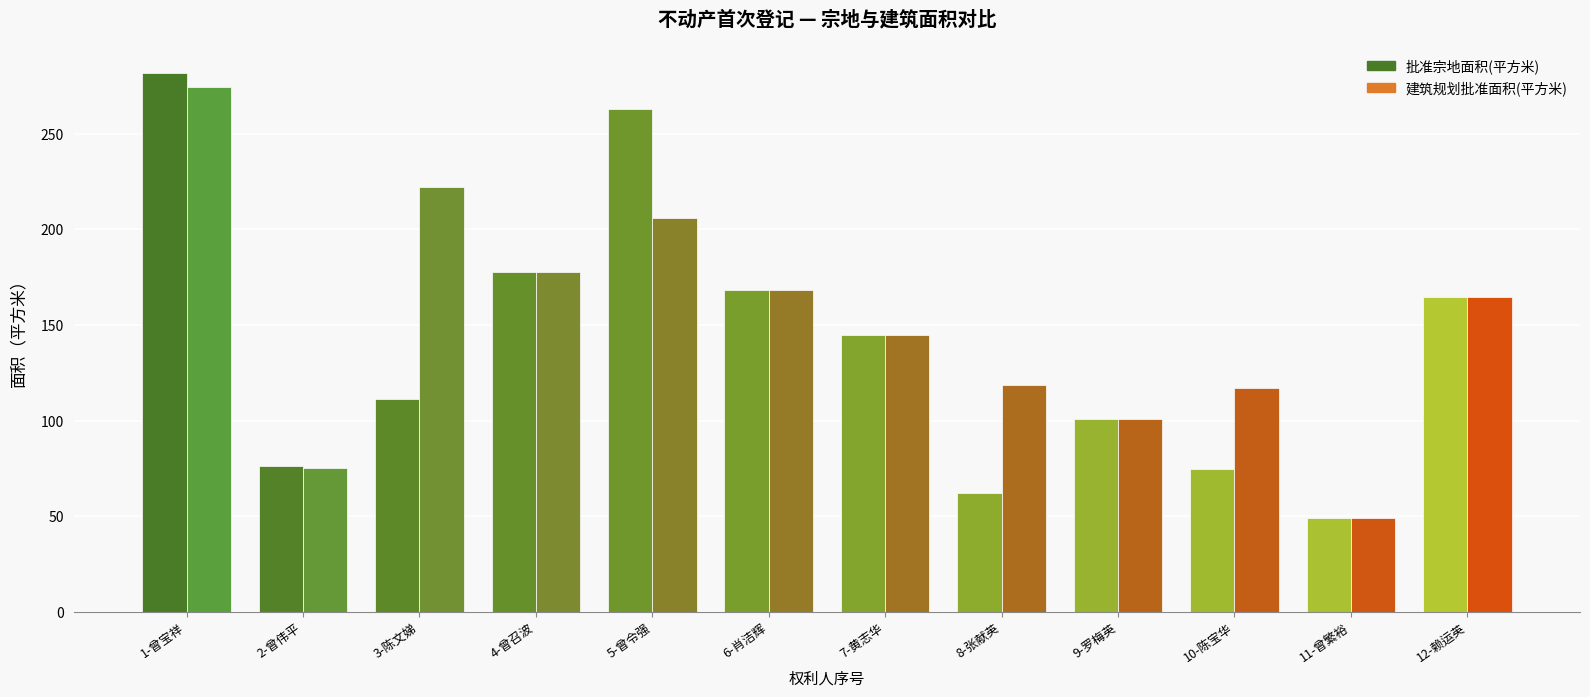

What is the highest value of the 建筑规划批准面积(平方米) series?

274.2